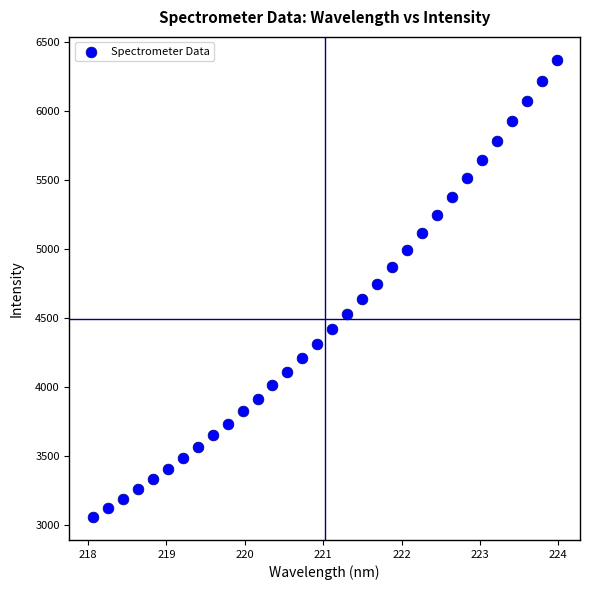

What is the range of X values (max minus min)?

5.9